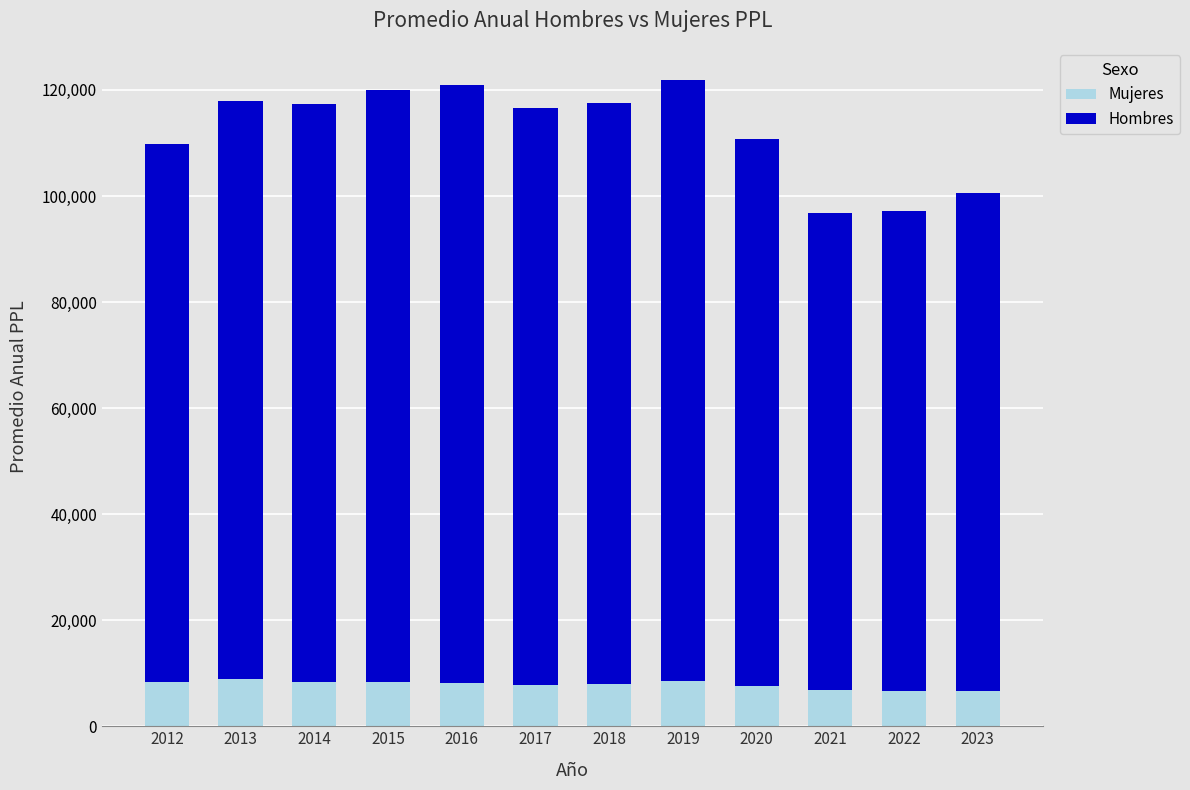

Does the chart contain stacked bars?

Yes